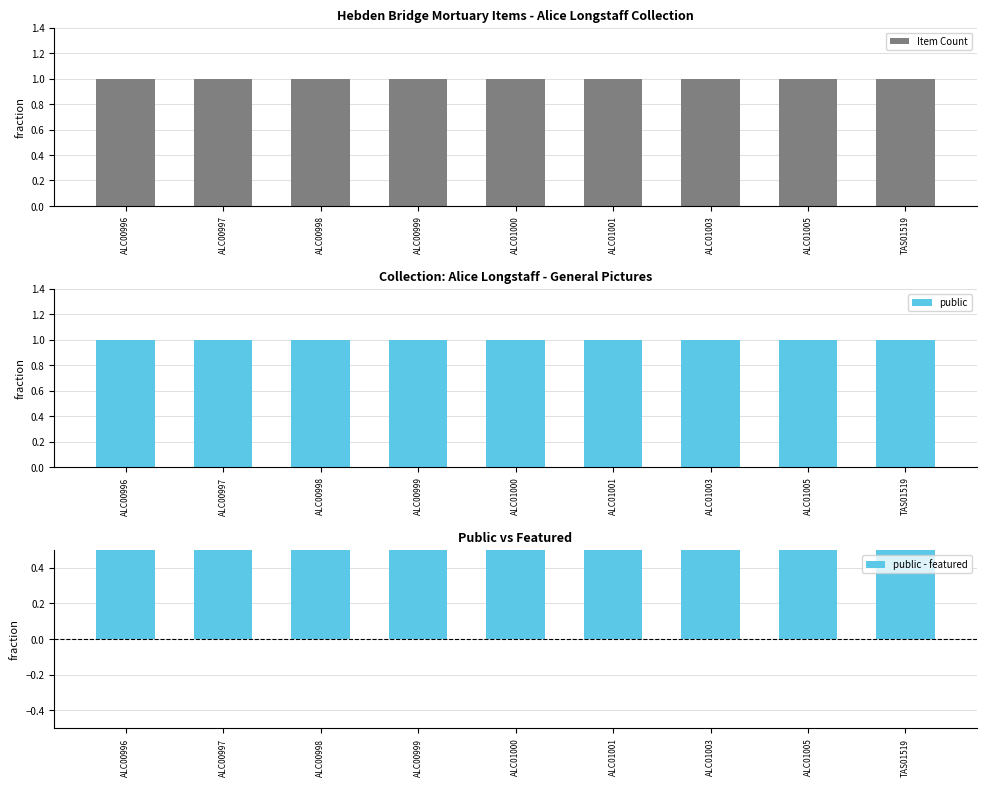

True or false: Item Count has a value of 1 at ALC00996.

False